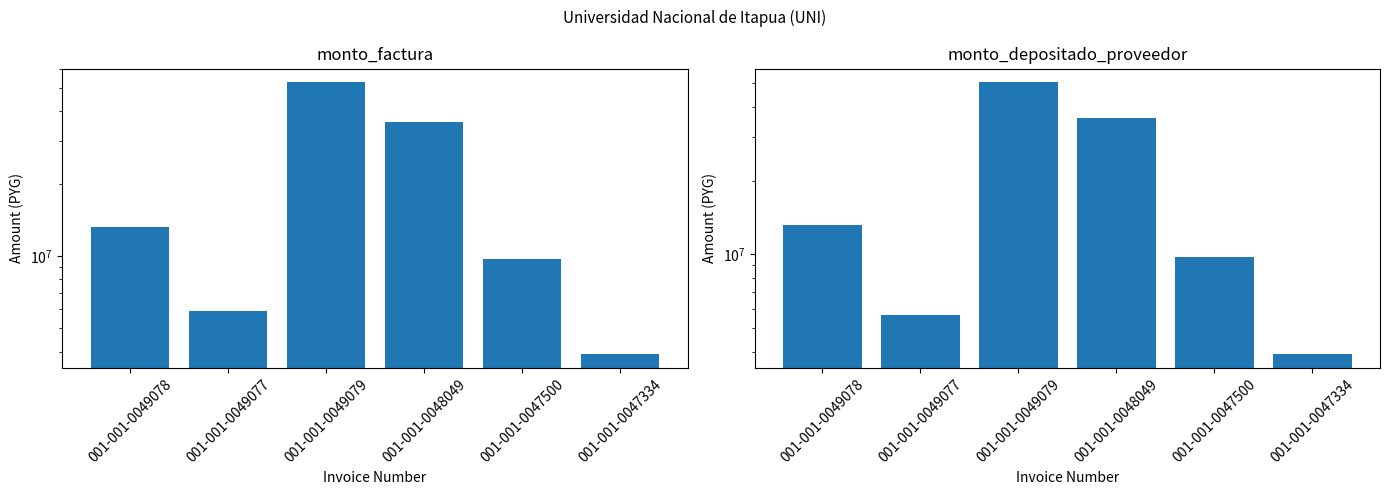

The value of monto_depositado_proveedor at 001-001-0048049 is 19203730. True or false?

False